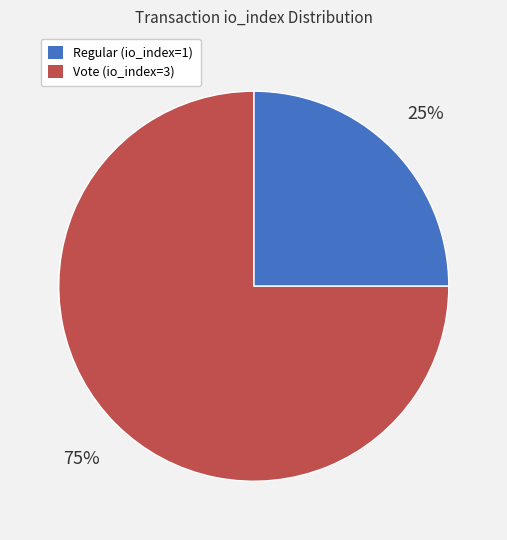

True or false: Regular (io_index=1) accounts for 30% of the total.

False